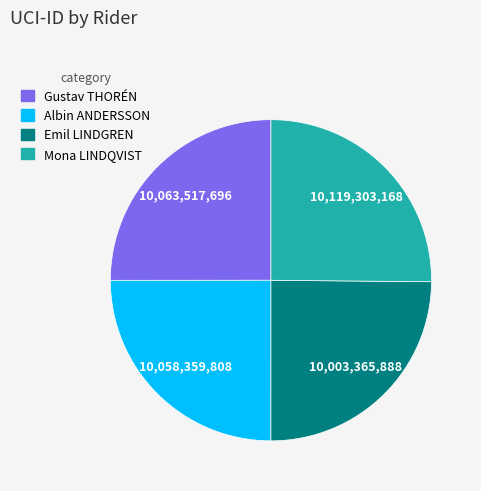

Is it true that Gustav THORÉN is 31% of the pie?

False